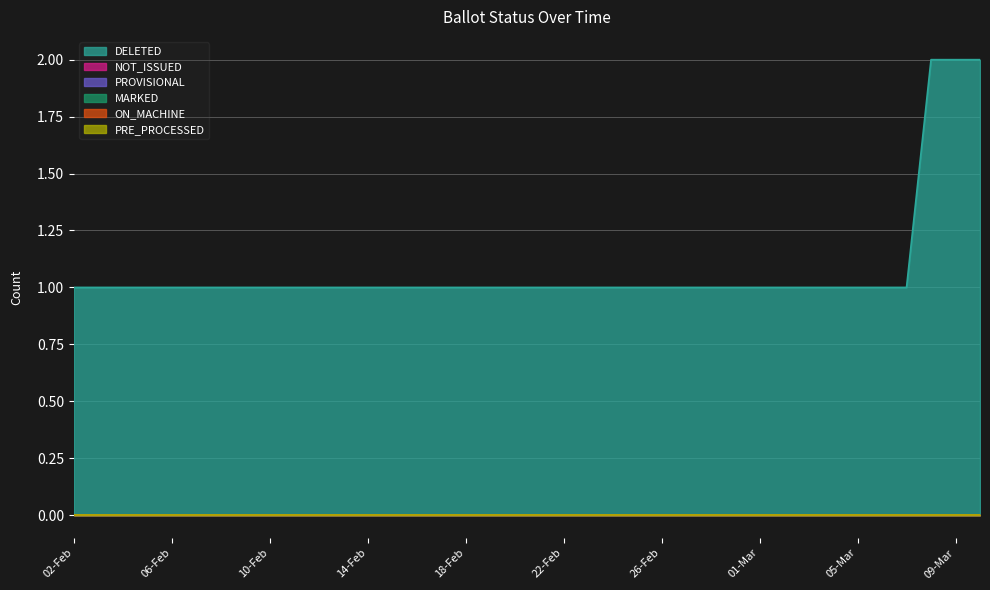

What is the spread (max minus min) of values at 03-Feb?

1